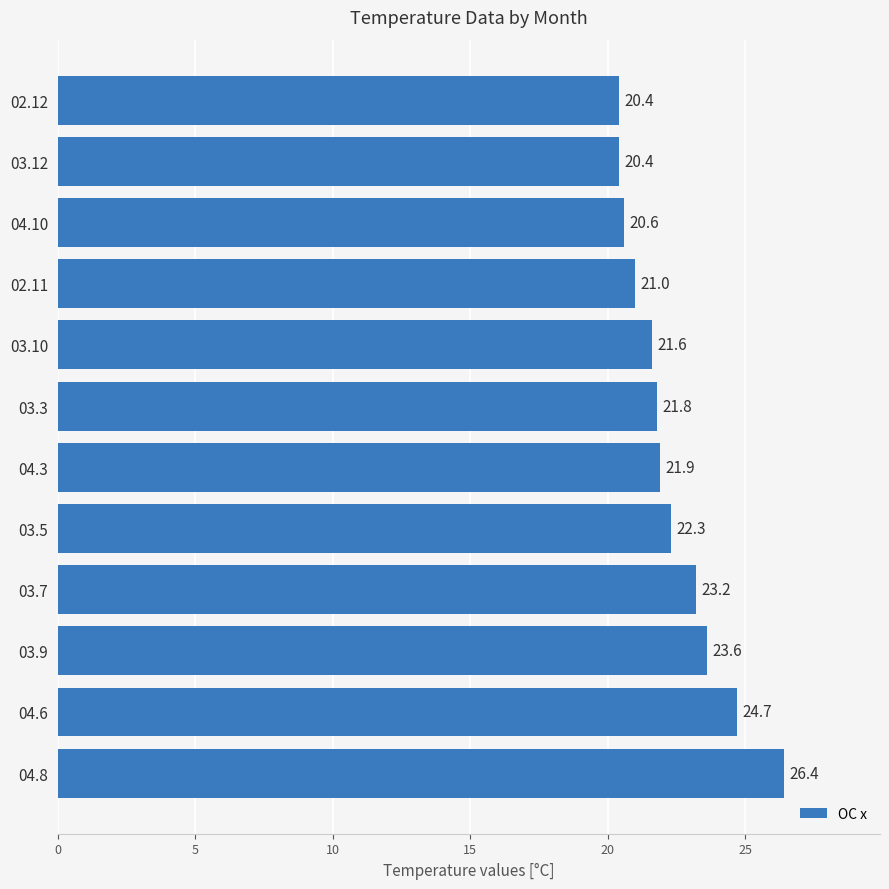

Count the number of categories in the chart.

12